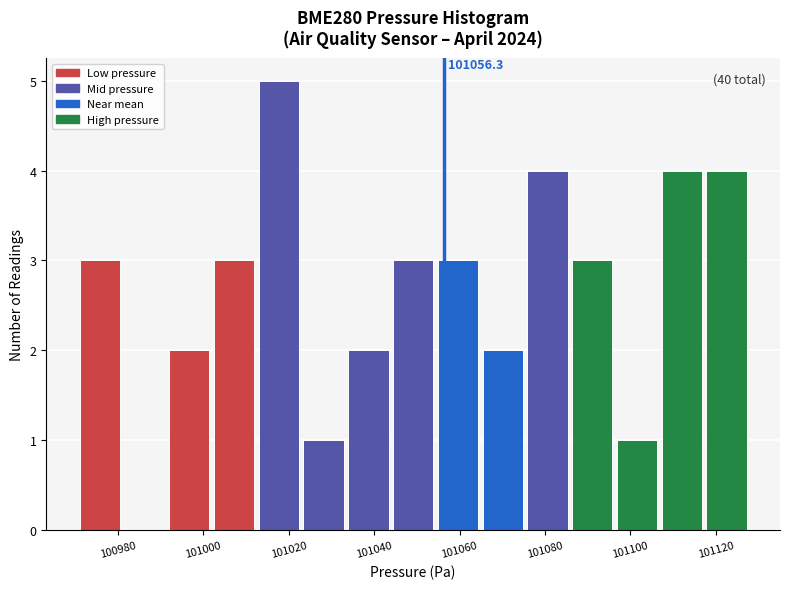

Over which range of the x-axis is the bar tallest?

101012 to 101022